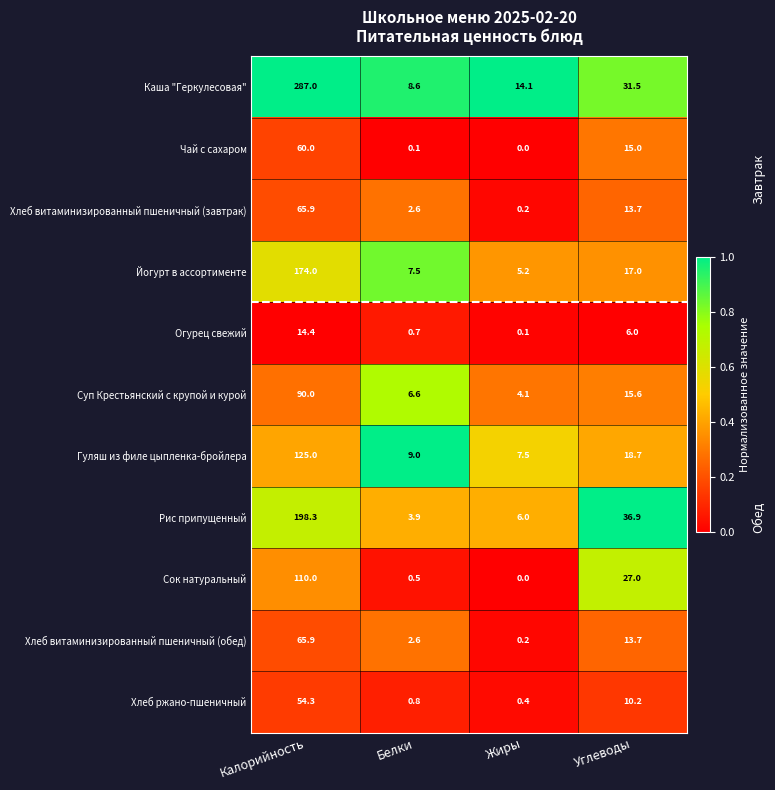

The value of Хлеб витаминизированный пшеничный (завтрак) at Калорийность is 65.9. True or false?

True